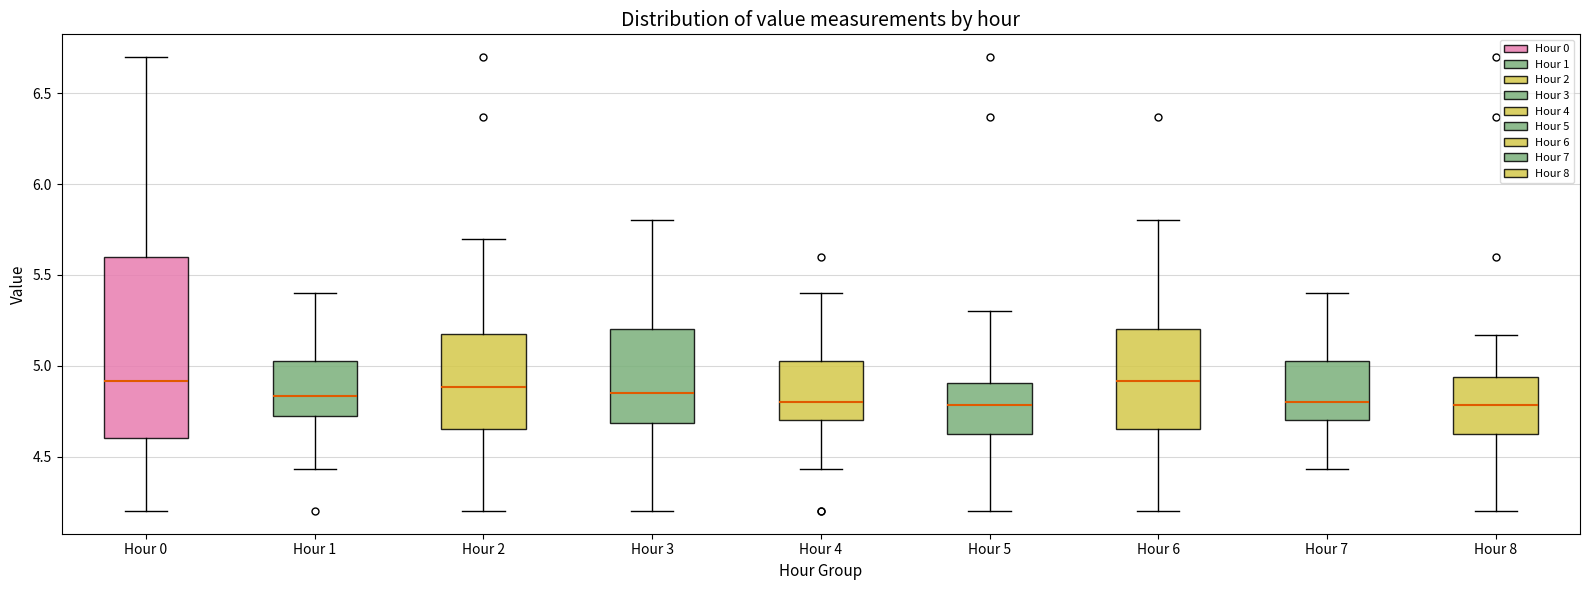

Reading left to right, transcribe this box plot: for each box, give where its median line is, the range the box spans, and where its two whiskers end, as read against the y-axis. The values are not printed on the chart, so give them approximately, as read against the axis.

Hour 0: median 4.90, box 4.60 to 5.60, whiskers 4.20 to 6.70
Hour 1: median 4.85, box 4.70 to 5.05, whiskers 4.45 to 5.40
Hour 2: median 4.90, box 4.65 to 5.20, whiskers 4.20 to 5.70
Hour 3: median 4.85, box 4.70 to 5.20, whiskers 4.20 to 5.80
Hour 4: median 4.80, box 4.70 to 5.05, whiskers 4.45 to 5.40
Hour 5: median 4.80, box 4.60 to 4.90, whiskers 4.20 to 5.30
Hour 6: median 4.90, box 4.65 to 5.20, whiskers 4.20 to 5.80
Hour 7: median 4.80, box 4.70 to 5.05, whiskers 4.45 to 5.40
Hour 8: median 4.80, box 4.60 to 4.95, whiskers 4.20 to 5.15